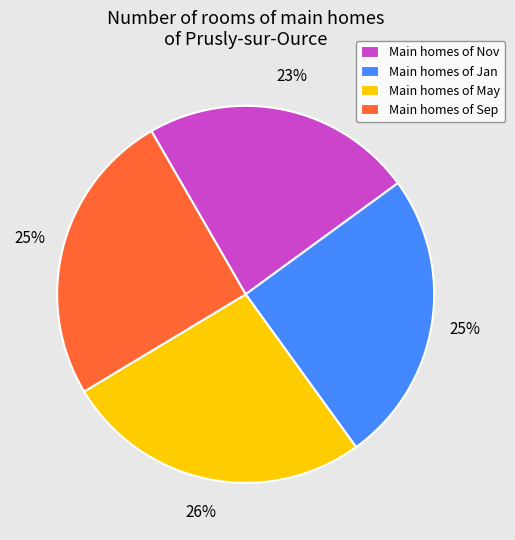

Count the number of slices in the pie.

4